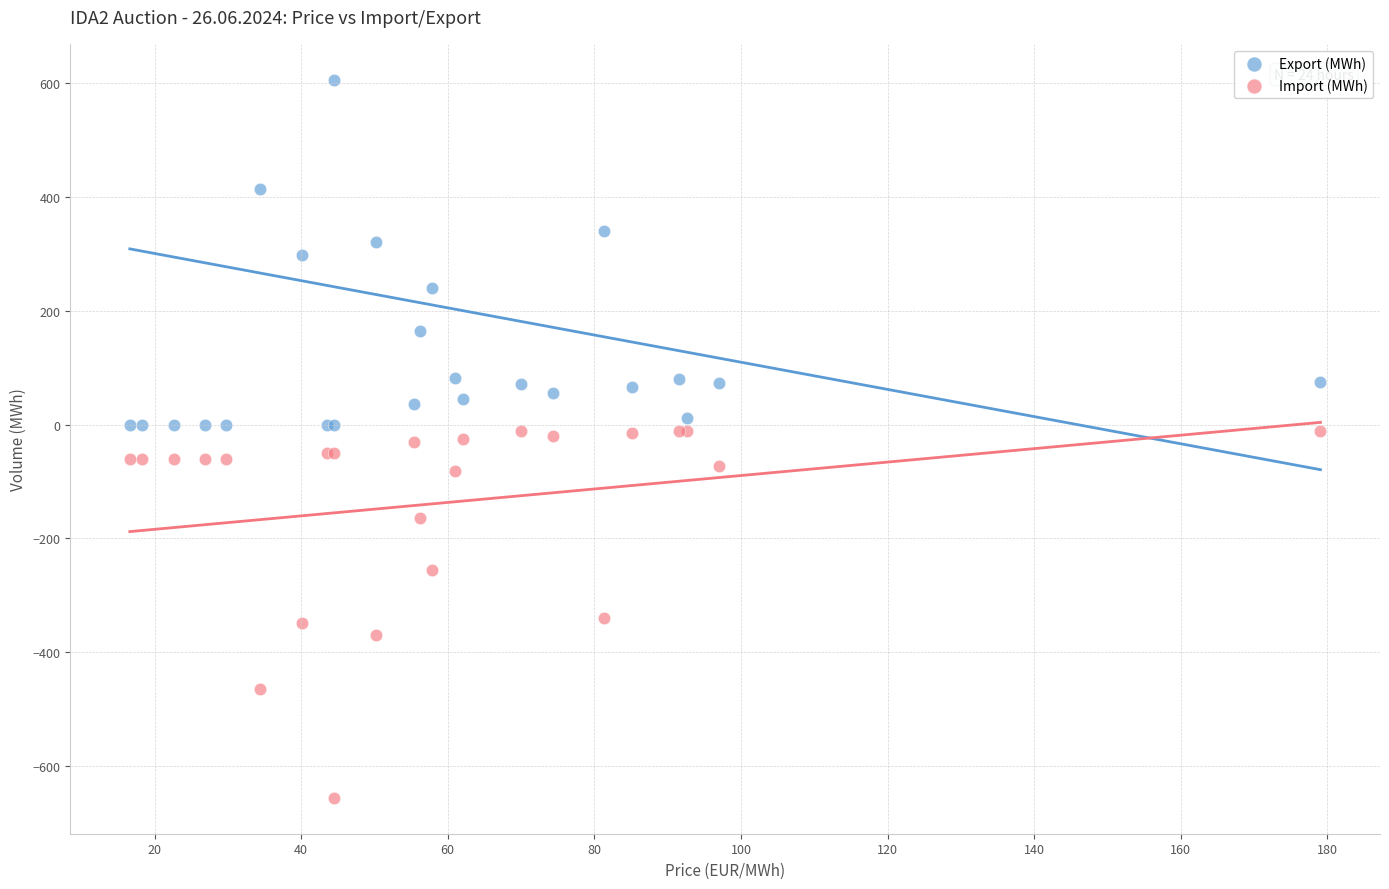

Which series contains the highest Y value?

Export (MWh)